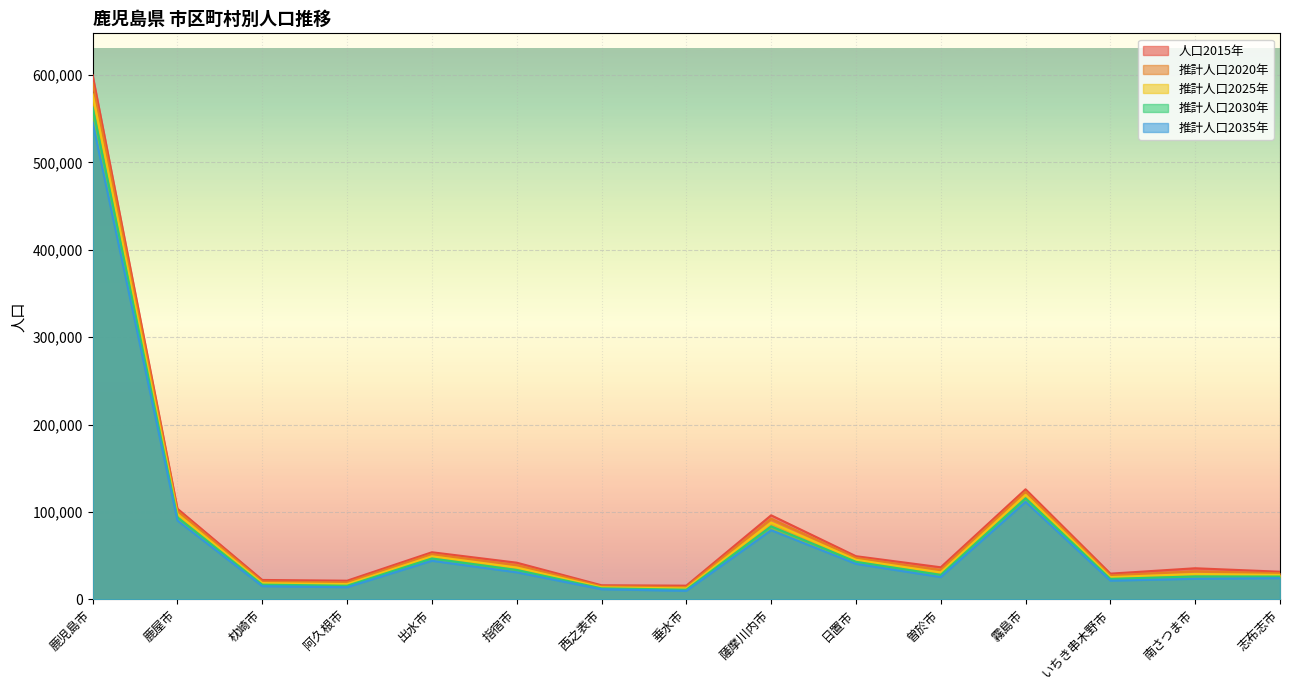

True or false: 推計人口2025年 has more than 0 points higher than both neighbors.

True